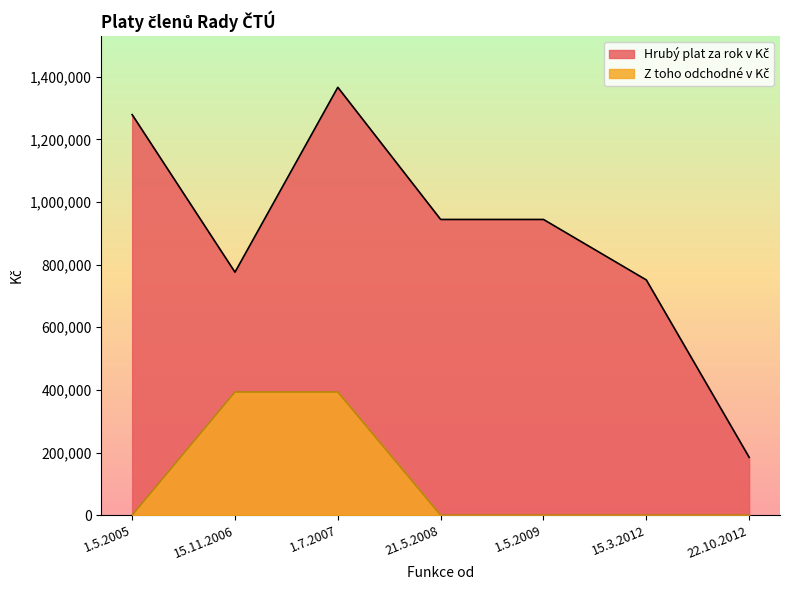

At how many categories does at least one series exceed 962376?

2